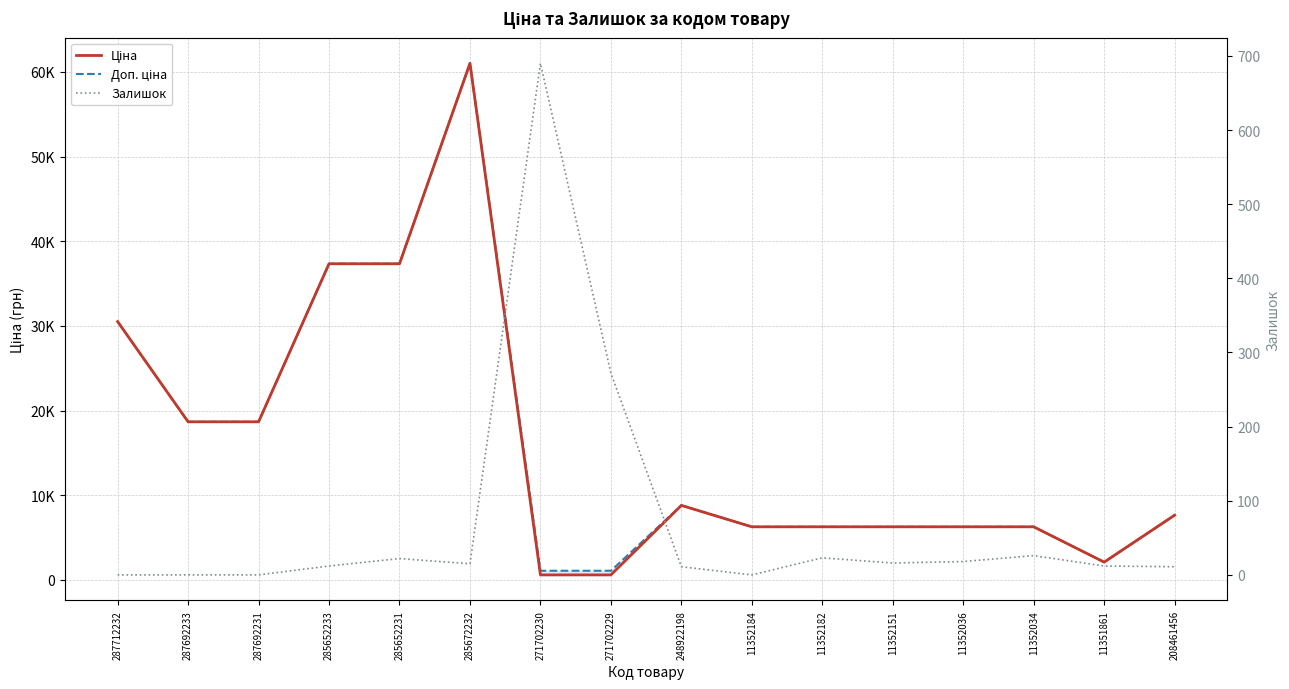

How many lines are shown in the chart?

3